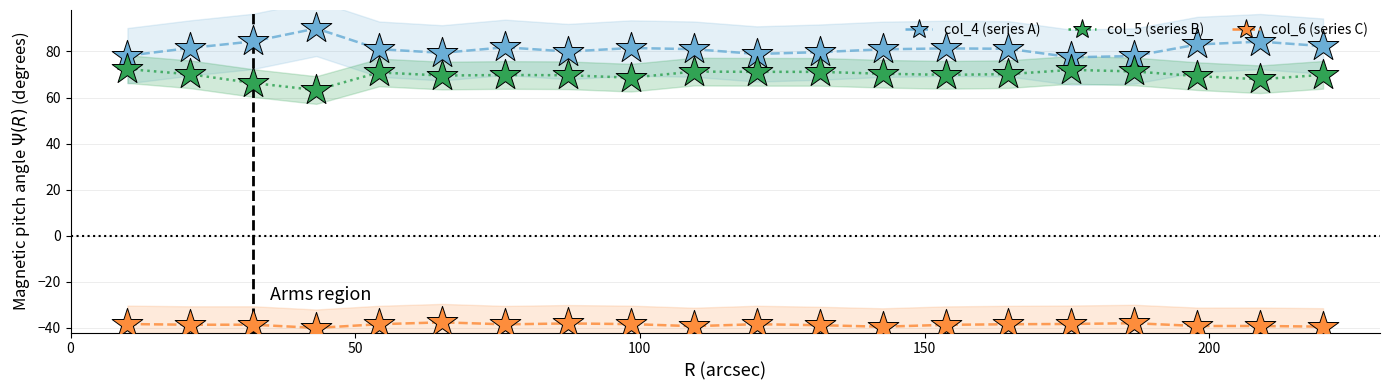

Which series has the widest spread of Y values?

col_4